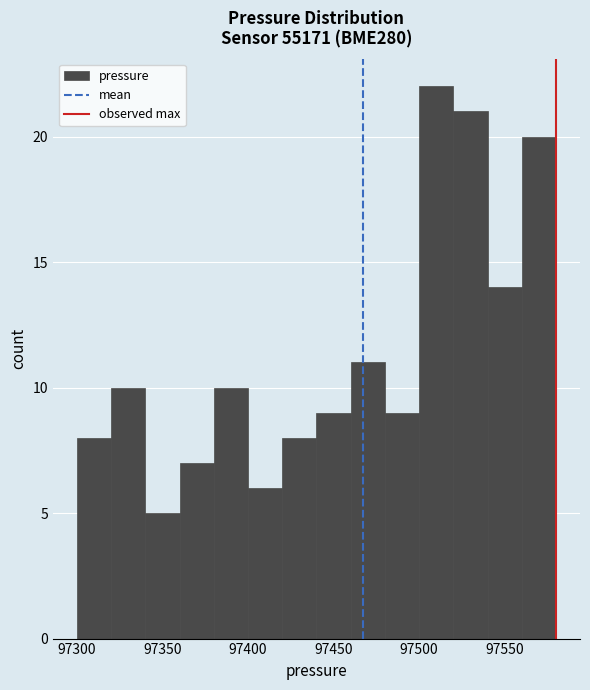

What is the height of the bar covering 97500 to 97520 on the x-axis? The values are not printed on the chart, so give them approximately, as read against the axis.

22